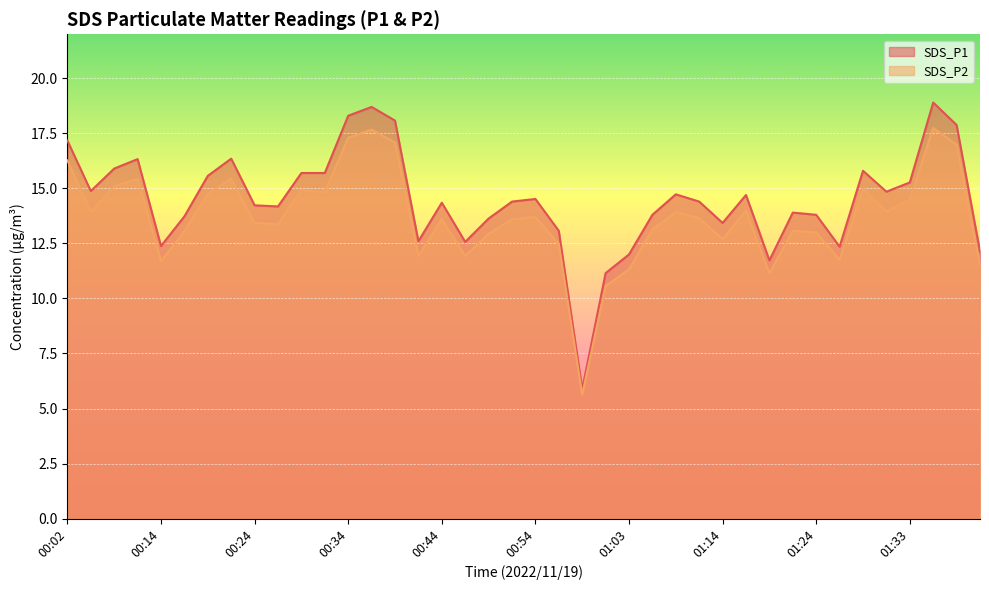

What is the difference between the highest and lowest values at 00:17?

0.7